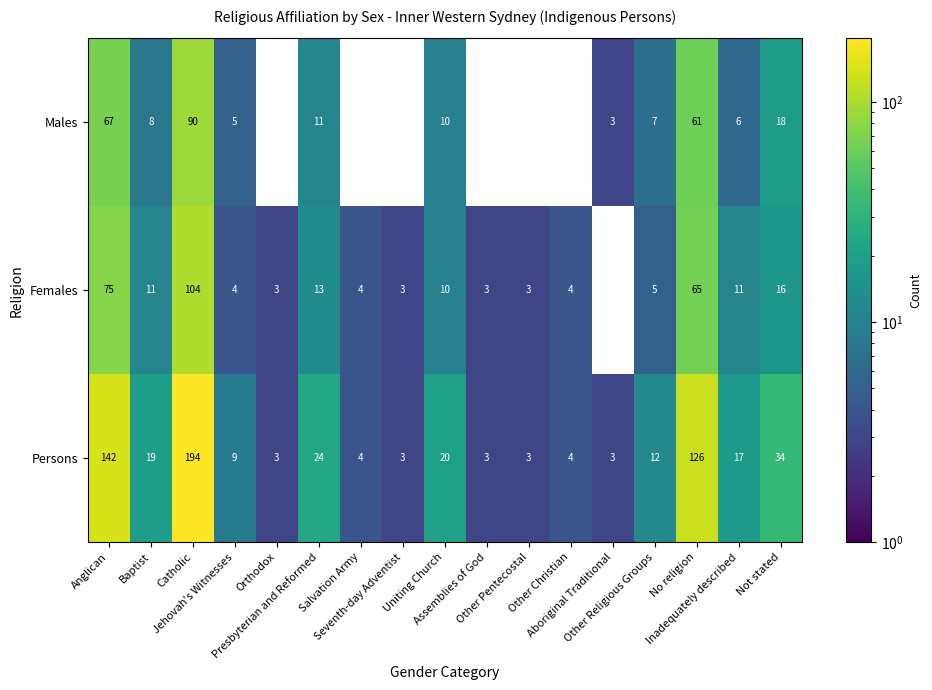

Which series has the widest spread of values?

Persons